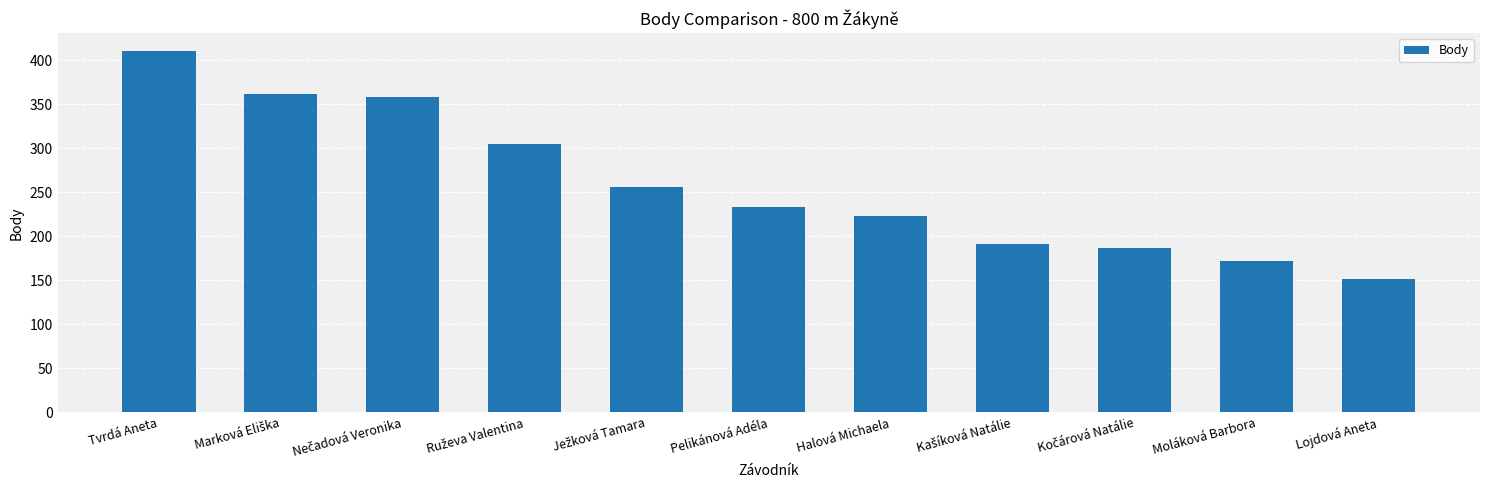

What is the smallest value displayed?

151